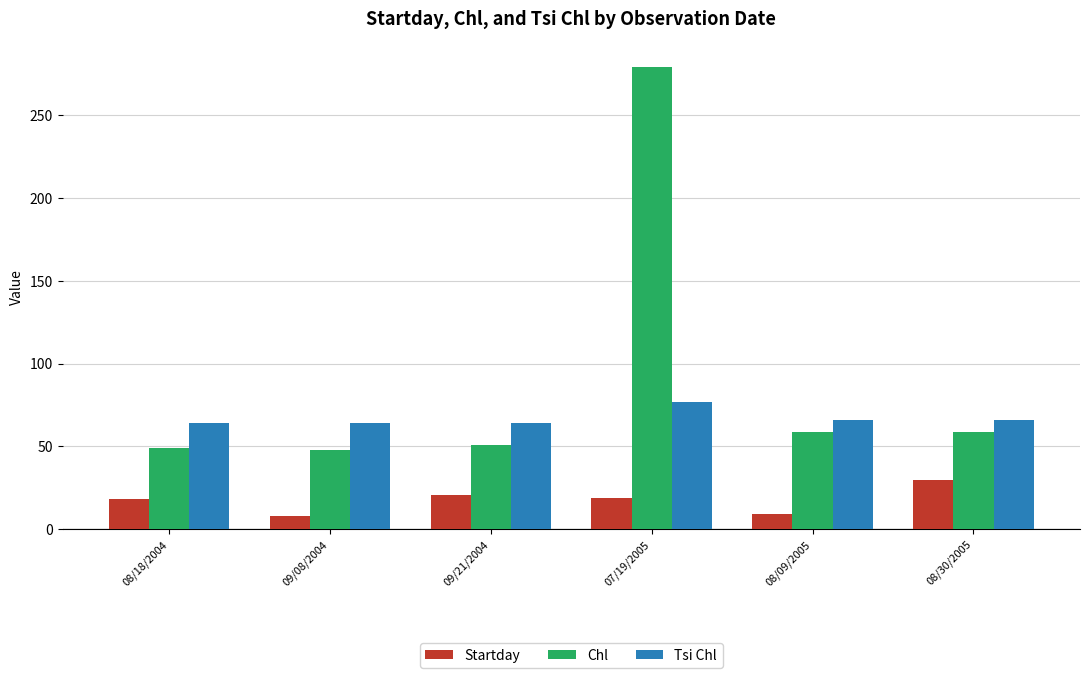

Read the Startday value at 07/19/2005.

19